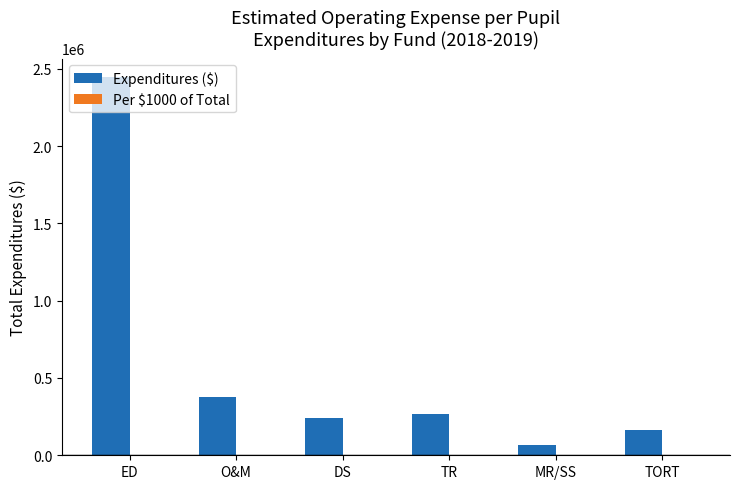

What is the maximum value shown in the chart?

2443989.0